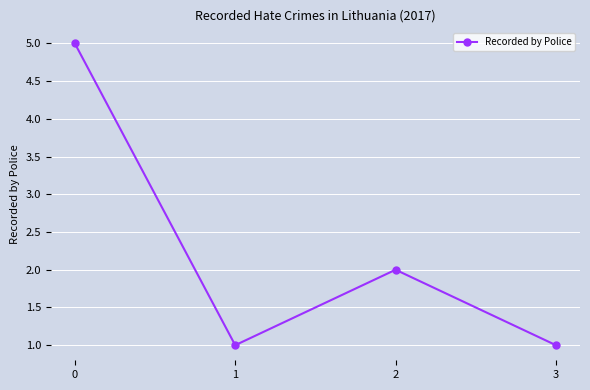

What is the minimum value shown in the chart?

1